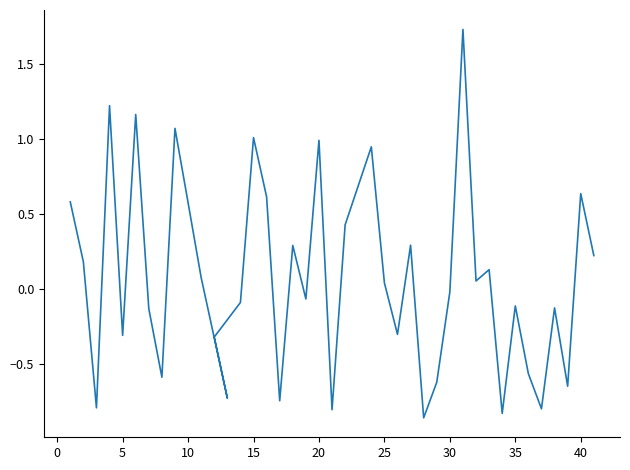

True or false: the data has more than 1 interior local peaks.

True